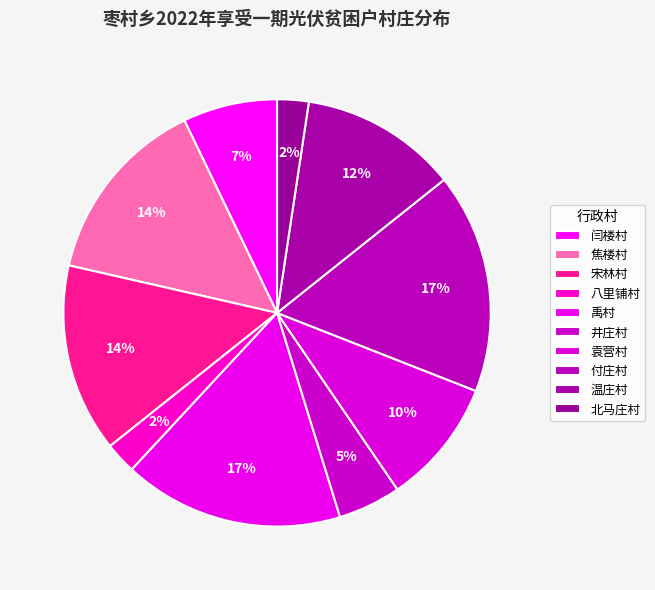

To the nearest percent, what percentage of the pie is 温庄村?

12%